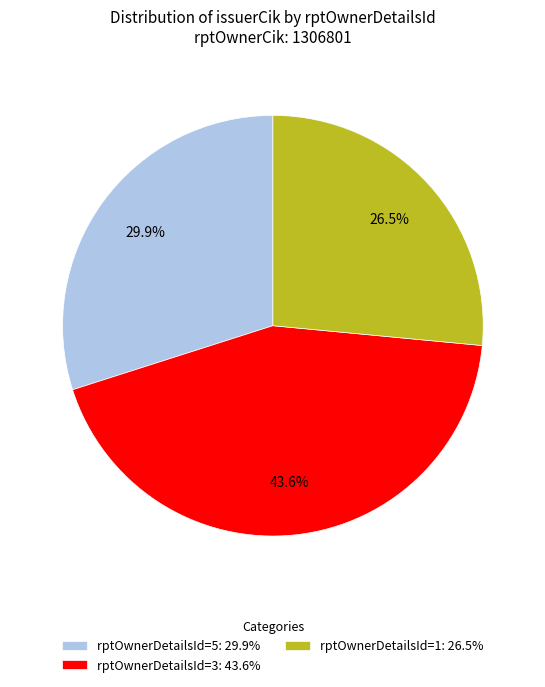

Which has a higher value, rptOwnerDetailsId=5: 29.9% or rptOwnerDetailsId=1: 26.5%?

rptOwnerDetailsId=5: 29.9%